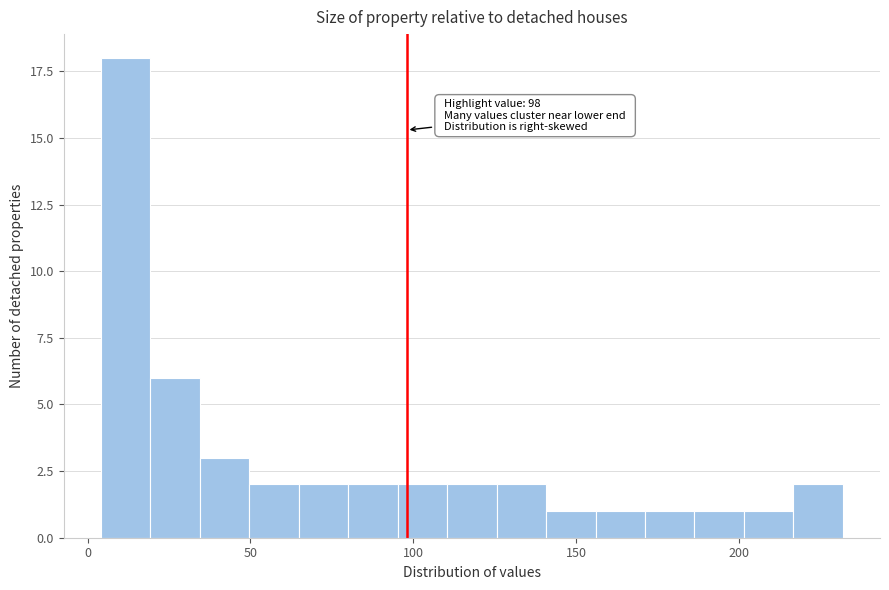

Around what value on the x-axis is the tallest bar? Give the approximate position of its centre, as read against the axis.

10